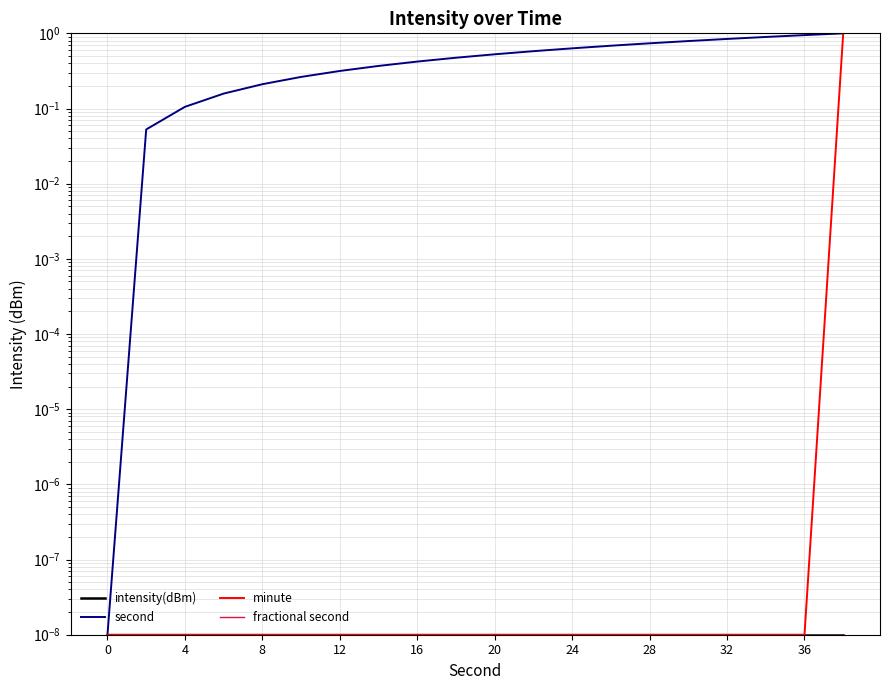

True or false: intensity(dBm) and minute cross at least once.

False